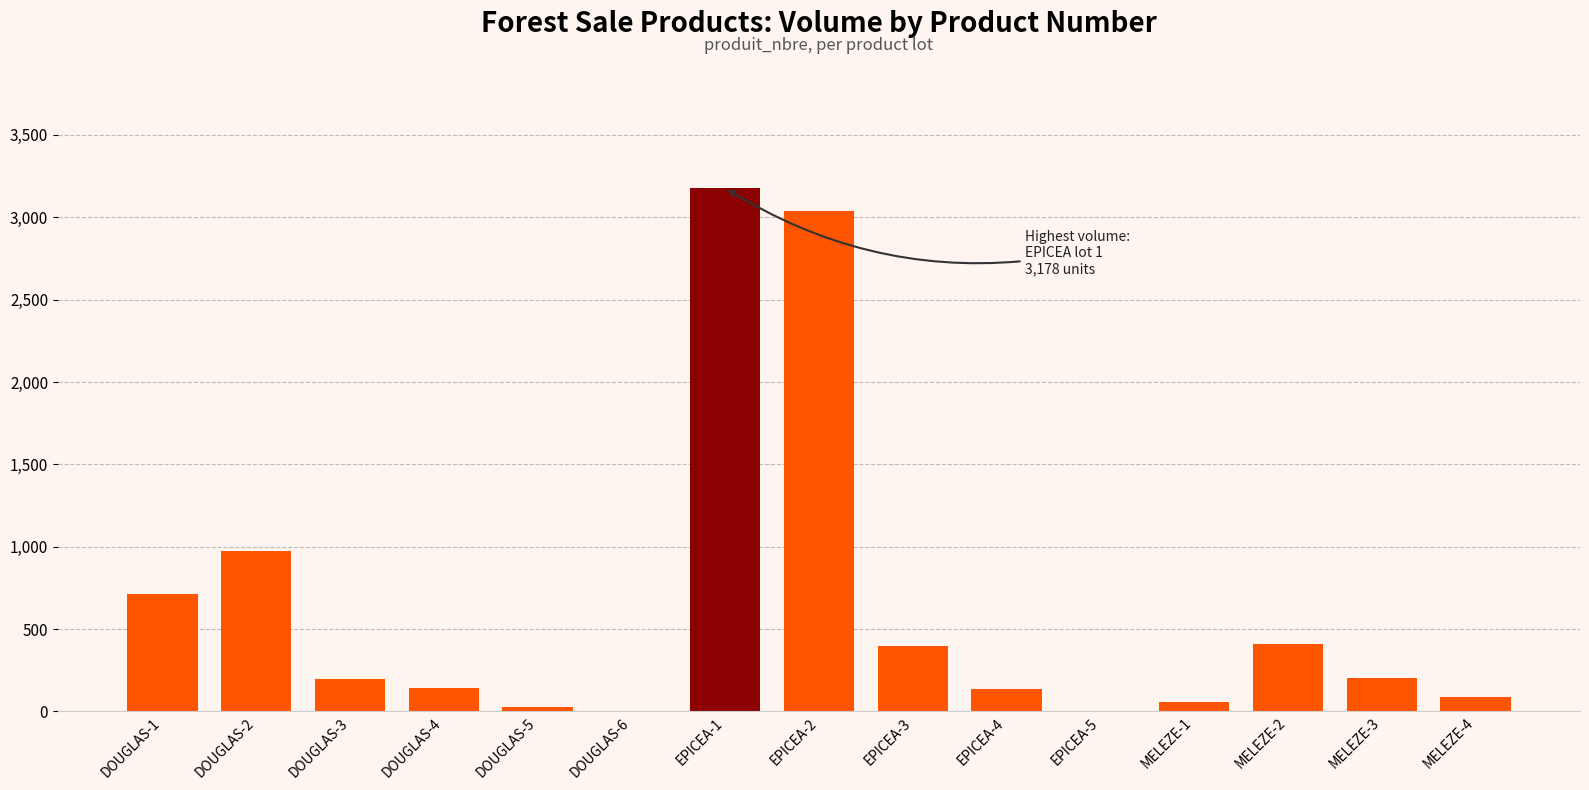

What is the sum of all values?

9582